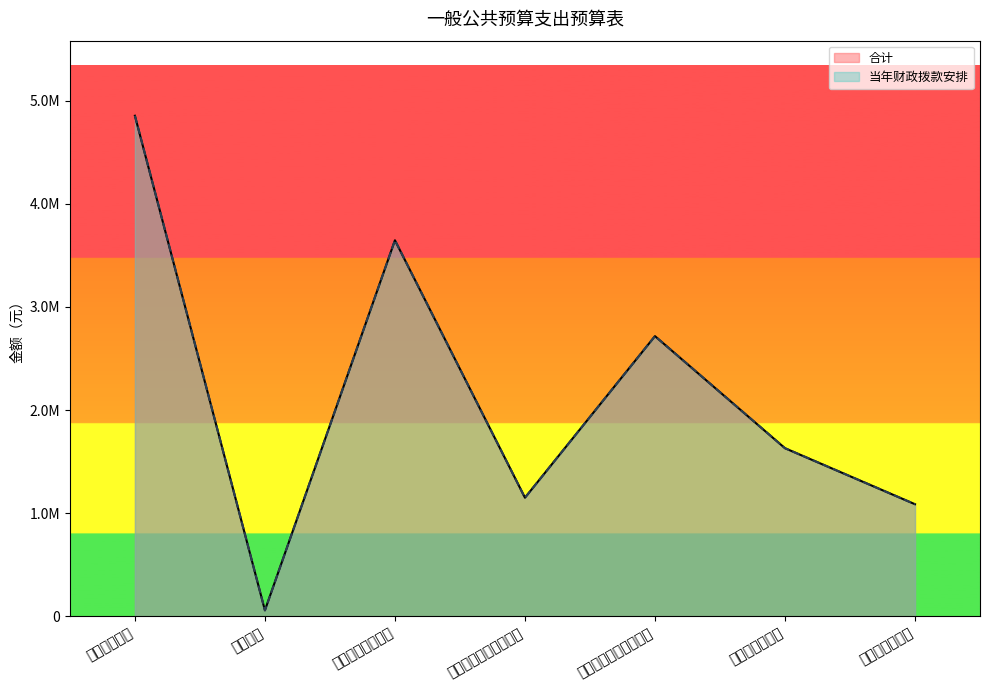

True or false: 合计 has more than 0 interior local peaks.

True